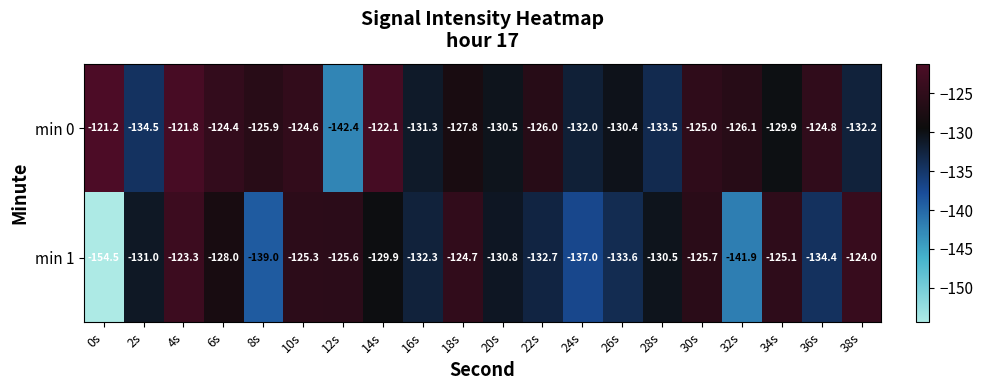

What is the total value across all series at 20s?

-261.3